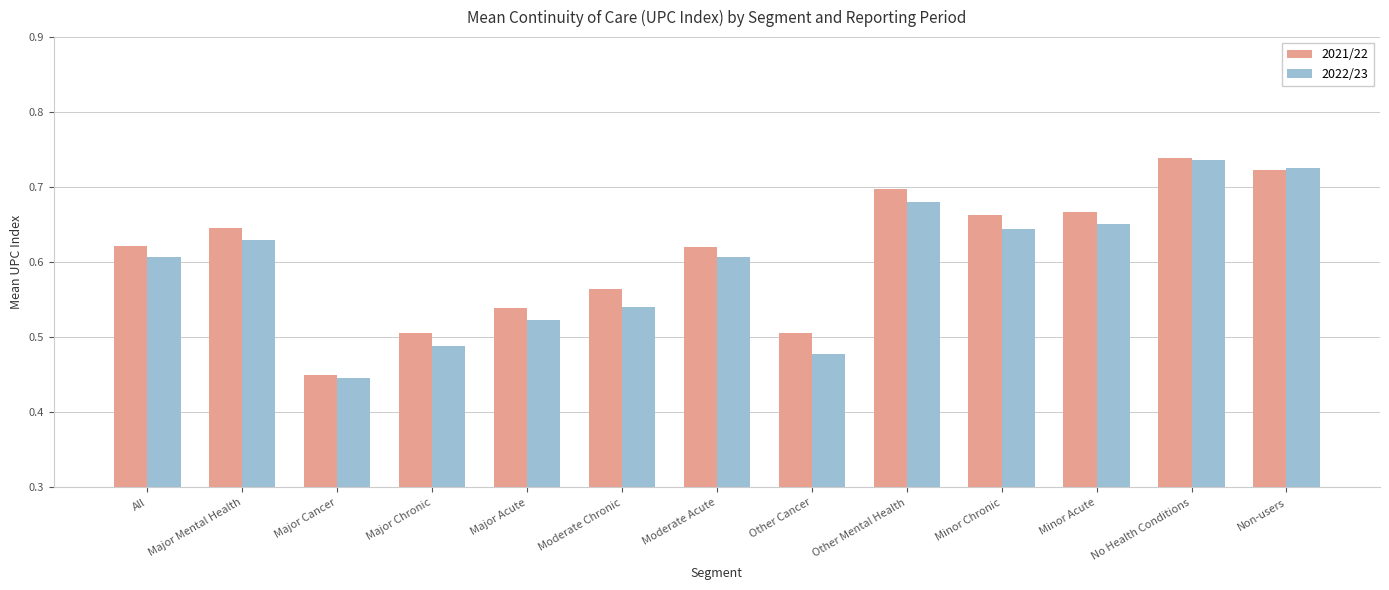

At which label does 2021/22 reach its peak?

No Health Conditions